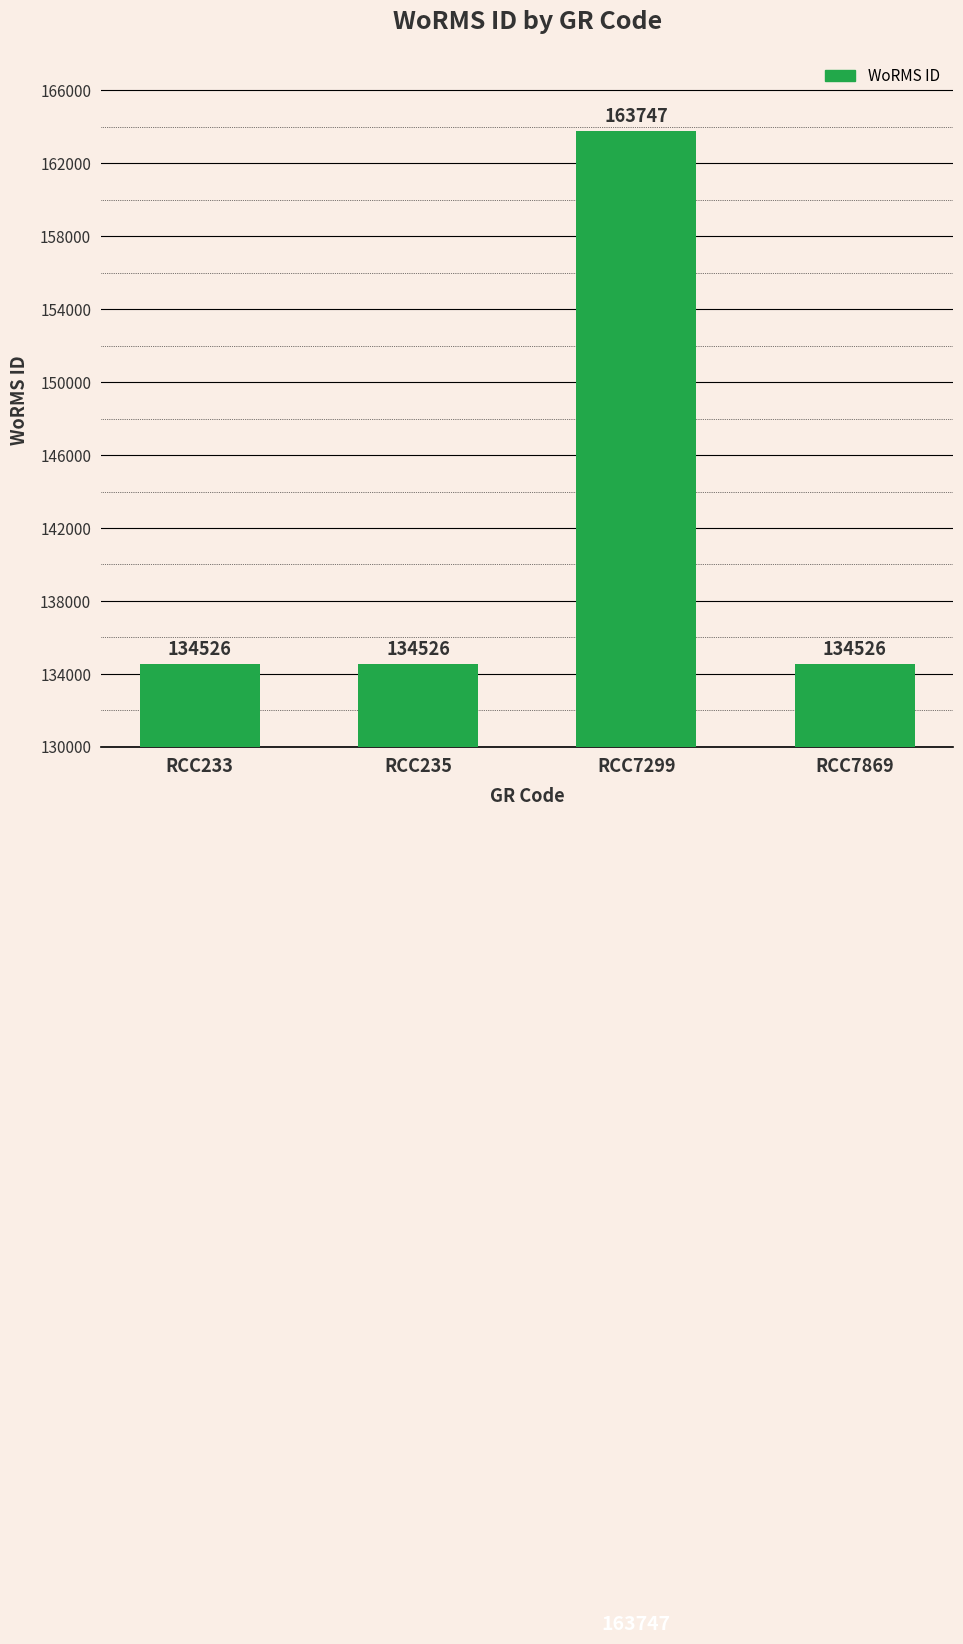

What is the maximum value shown in the chart?

163747